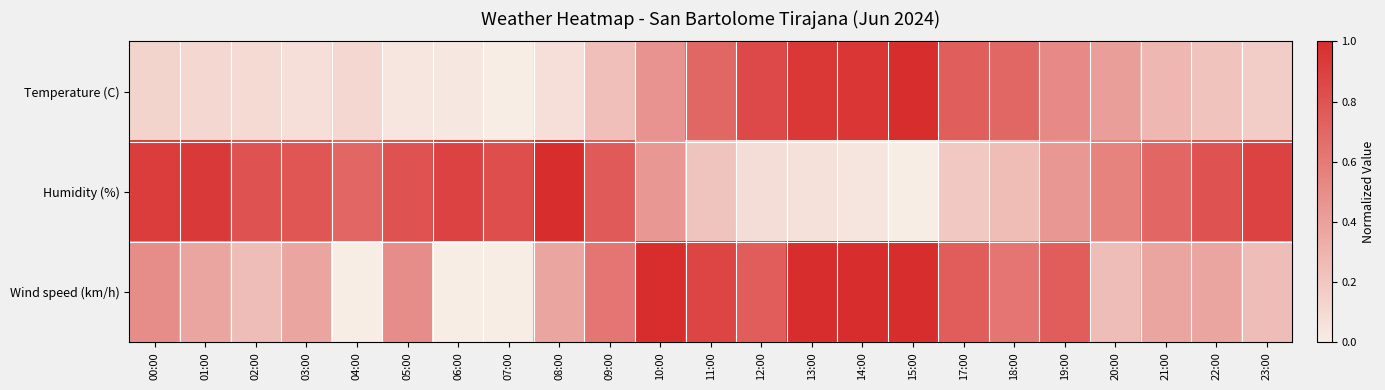

At 17:00, list the series in order from smallest to largest.

Humidity (%), Temperature (C), Wind speed (km/h)